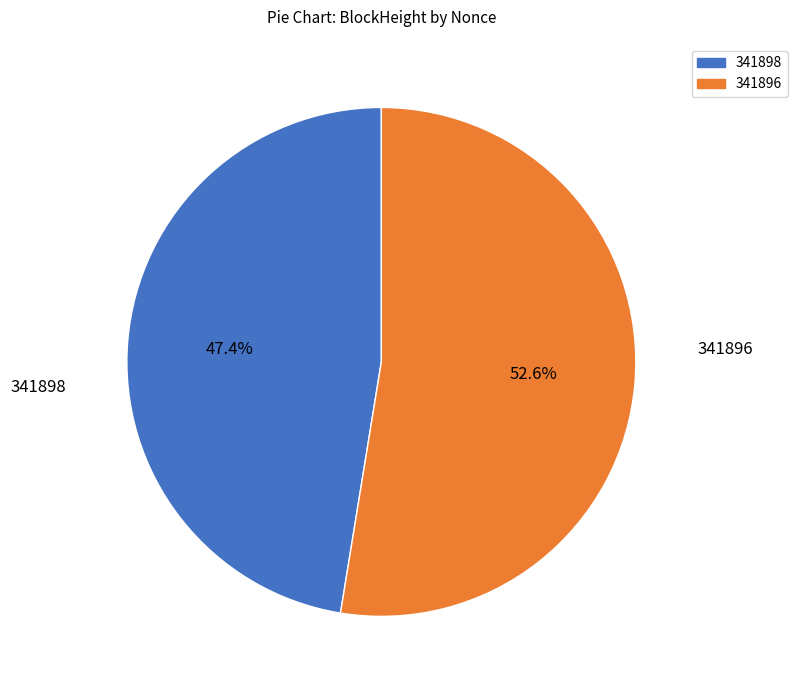

Does 341898 represent more than half of the total?

No